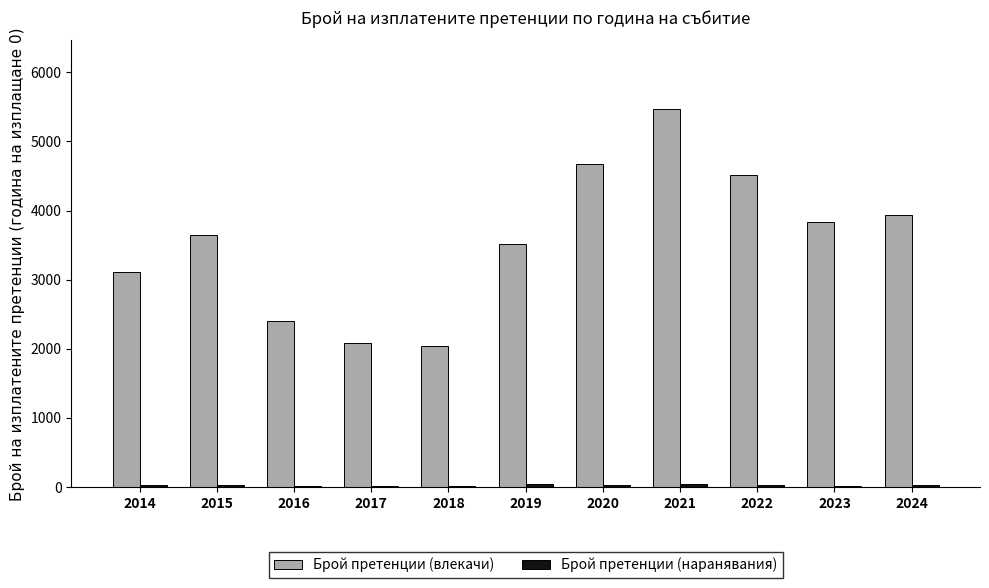

Which series has the largest total across all categories?

Брой претенции (влекачи)